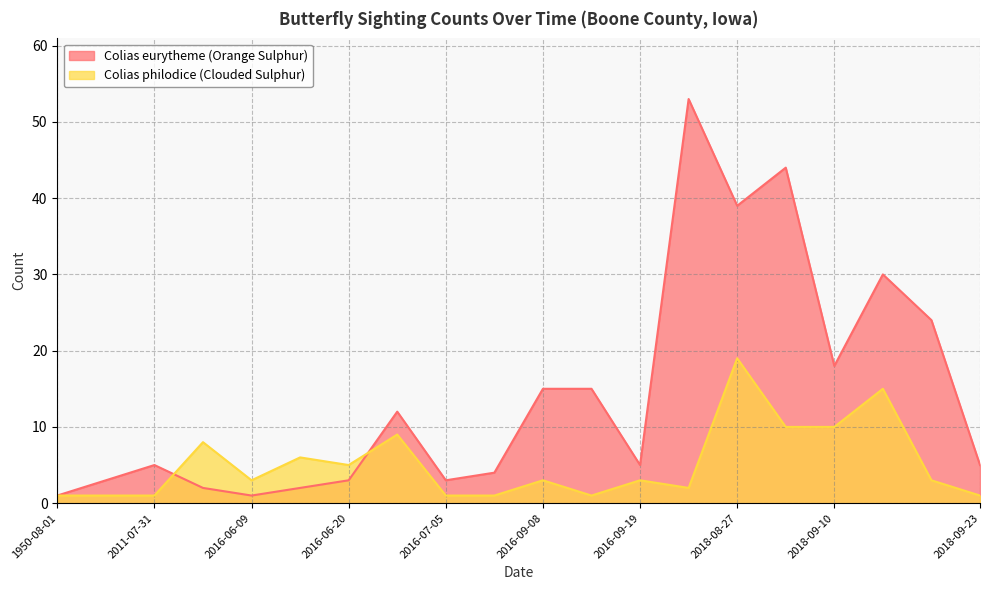

Does the chart display data point markers on the line(s)?

No